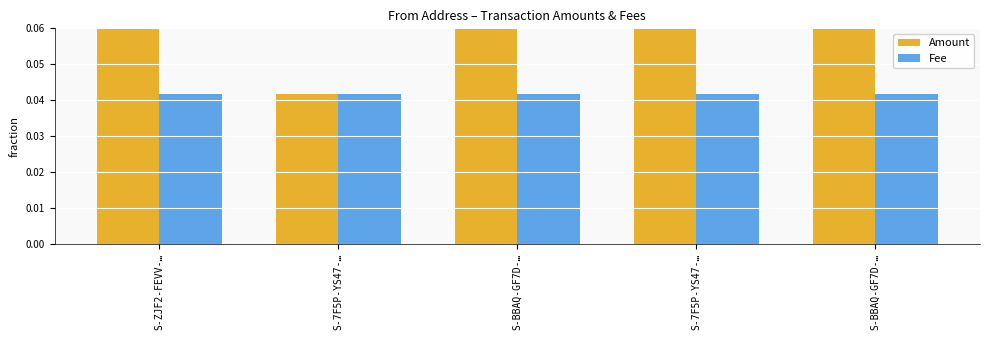

At how many categories does at least one series exceed 0?

5